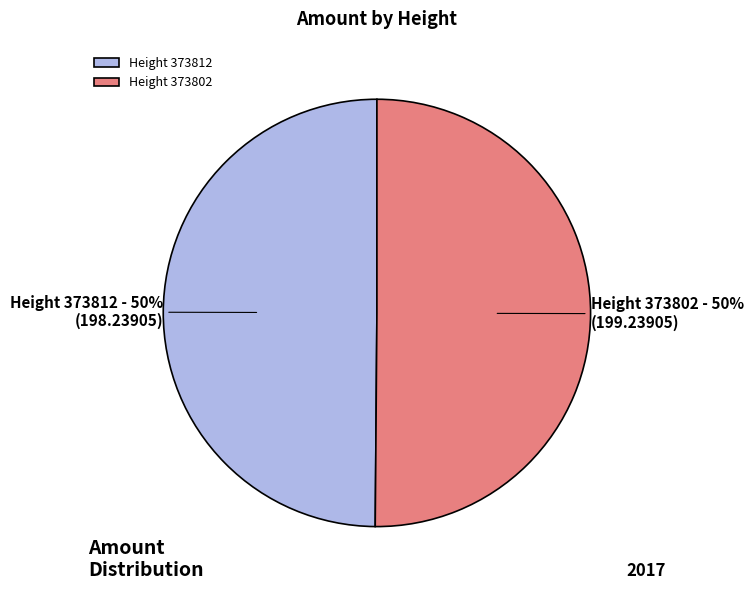

Combined, do Height 373802 and Height 373812 account for over 50%?

Yes